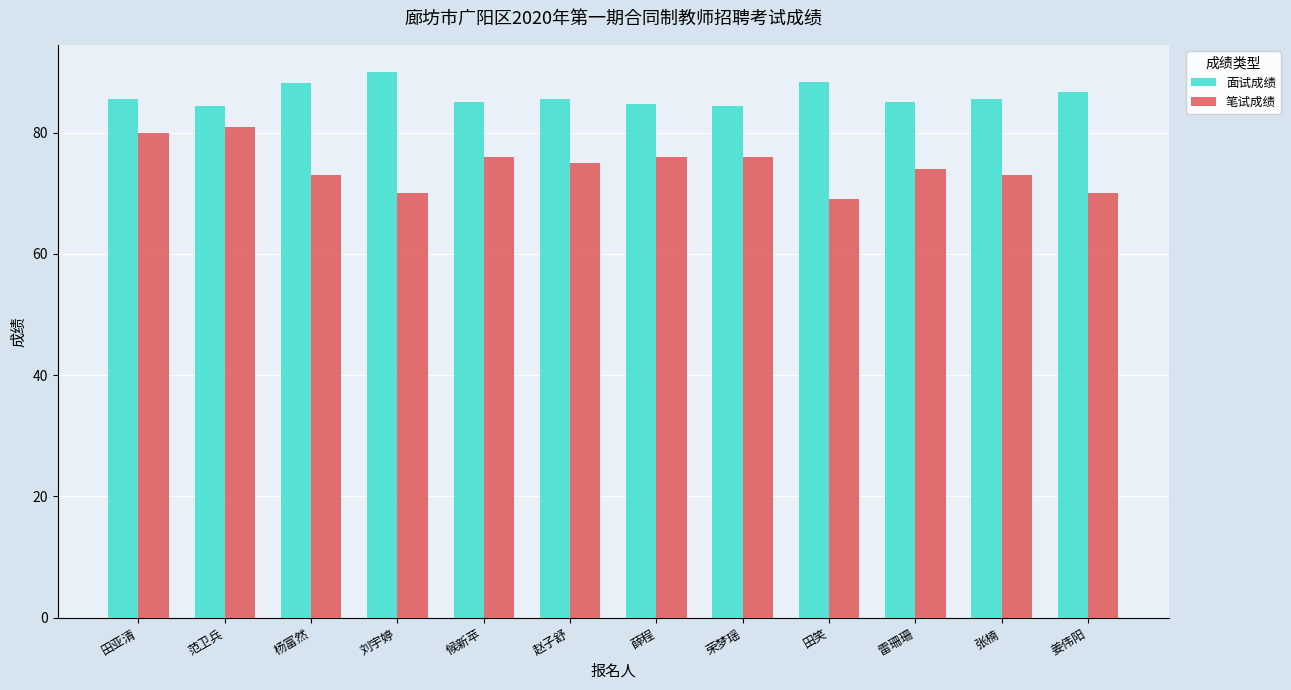

At which label does 面试成绩 first exceed 85?

田亚清